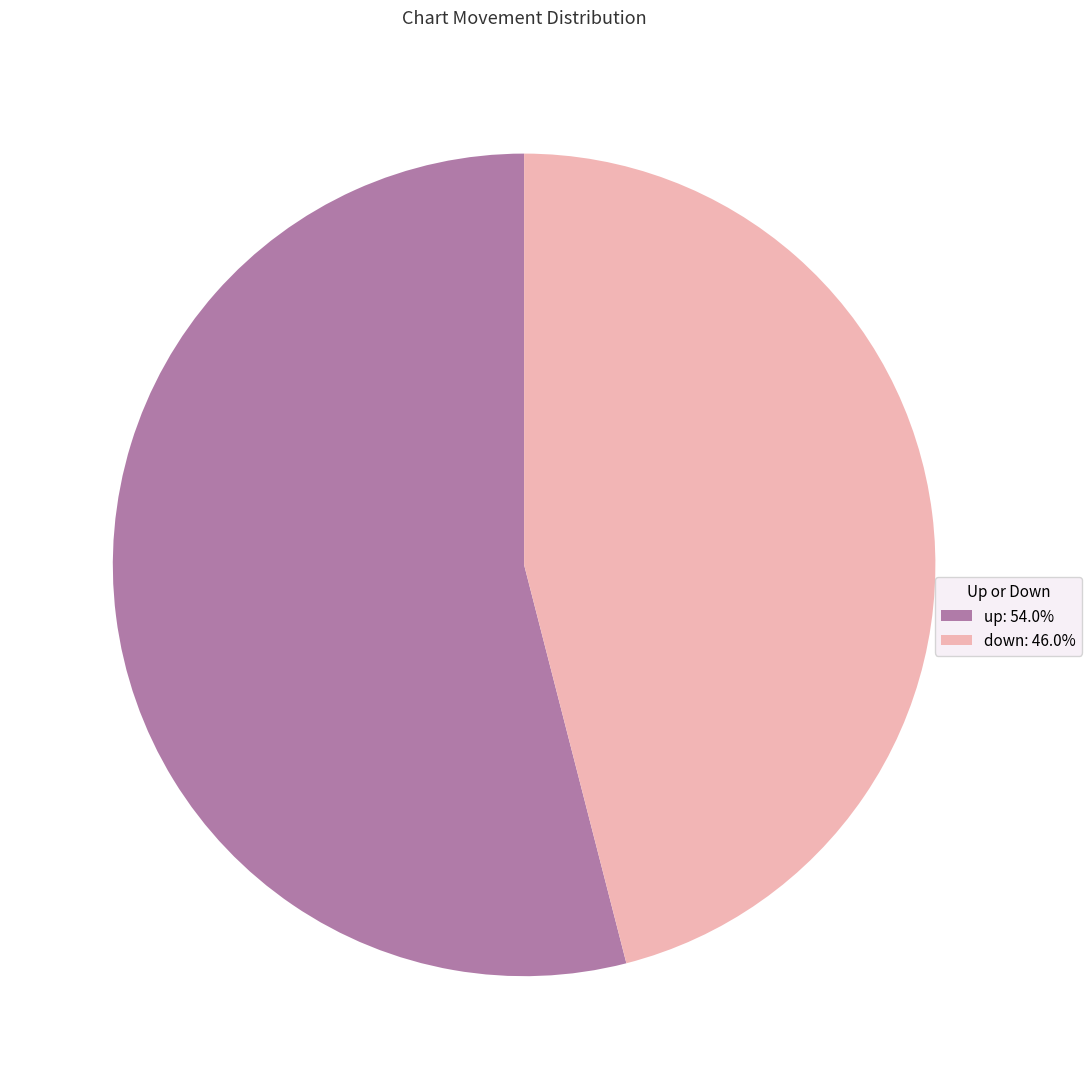

How many segments does this pie chart have?

2